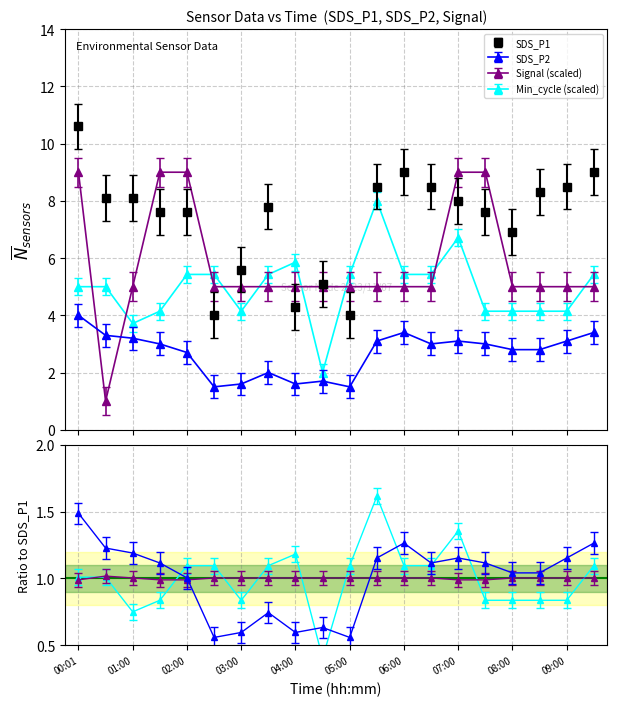

What is the label of the 10th point from the right?

05:00